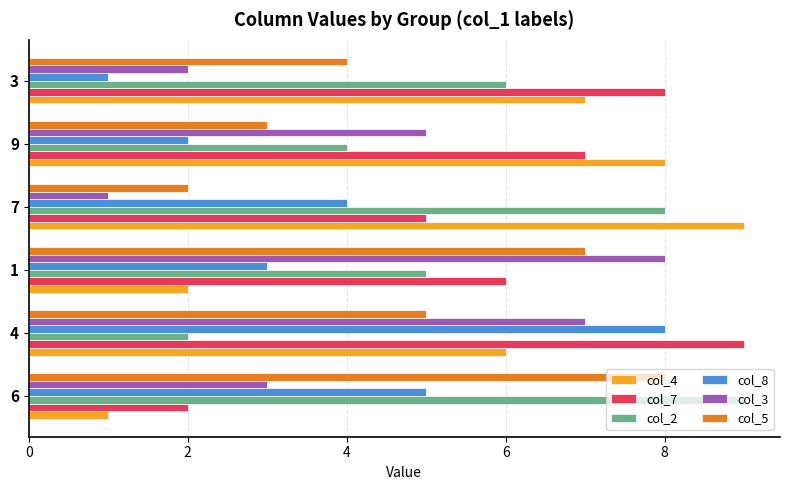

List the labels in order of col_3 value, smallest first.

7, 3, 6, 9, 4, 1